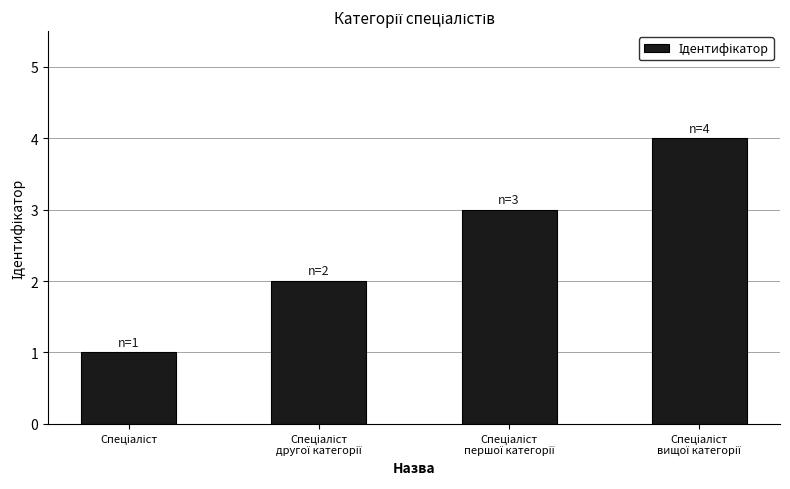

What is the sum of all values?

10